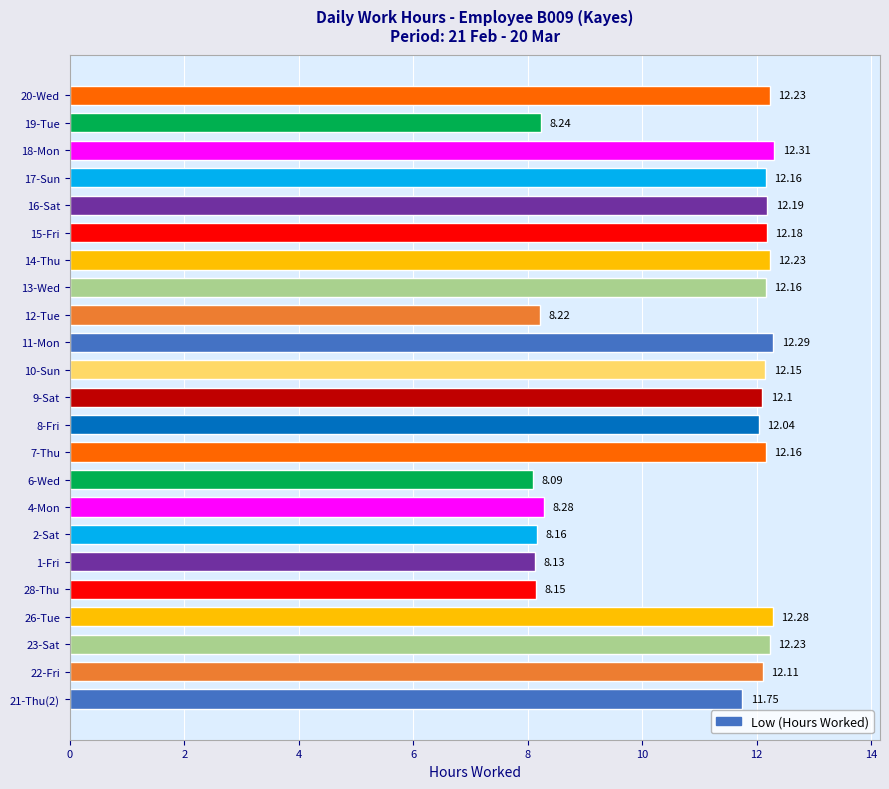

What is the change in value from 8-Fri to 18-Mon?

+0.3